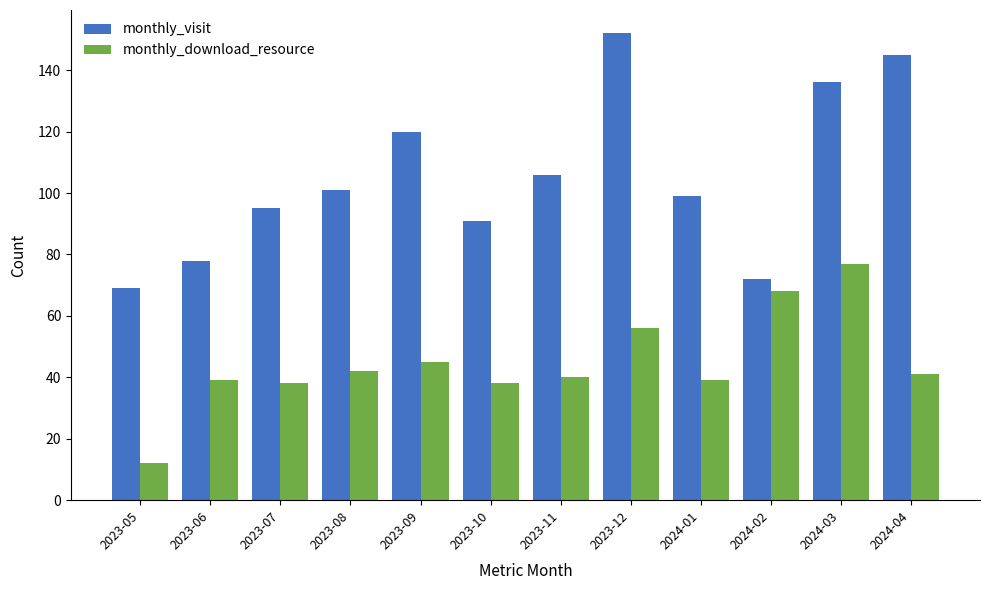

What position from the left is 2023-06?

2